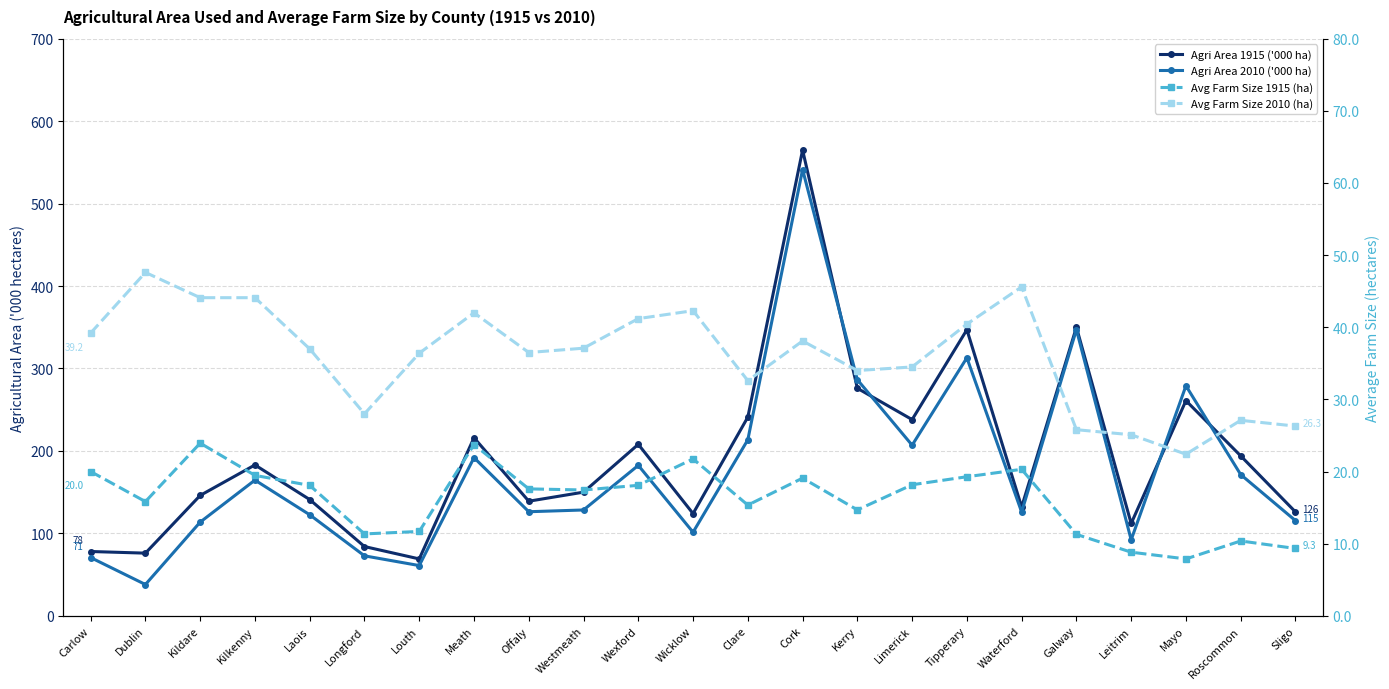

At which category does Agri Area 1915 ('000 ha) reach its first local valley?

Dublin